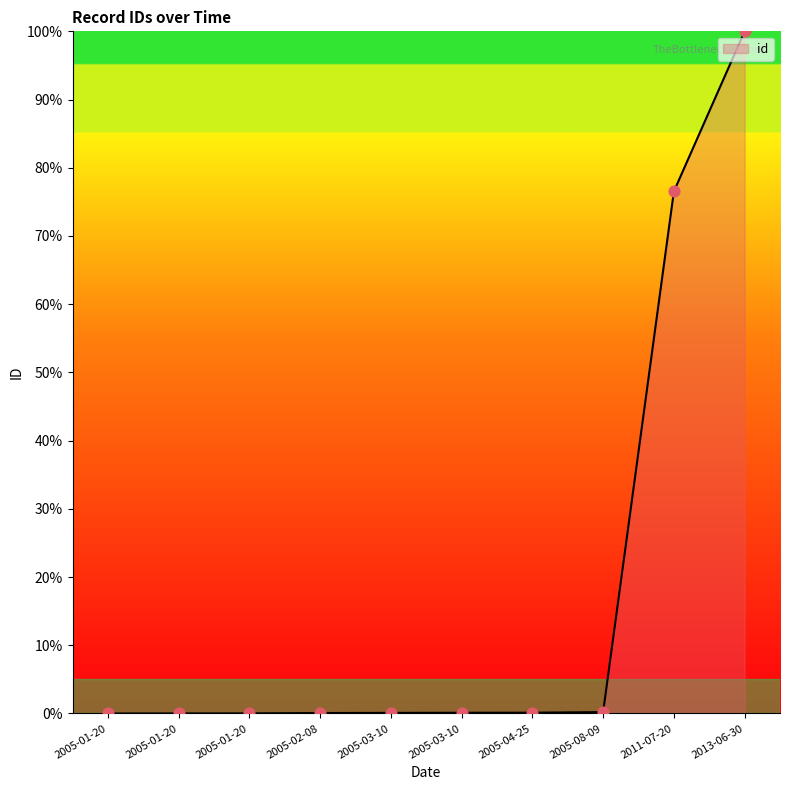

What is the change in value from 2005-04-25 to 2005-08-09?

+0.1